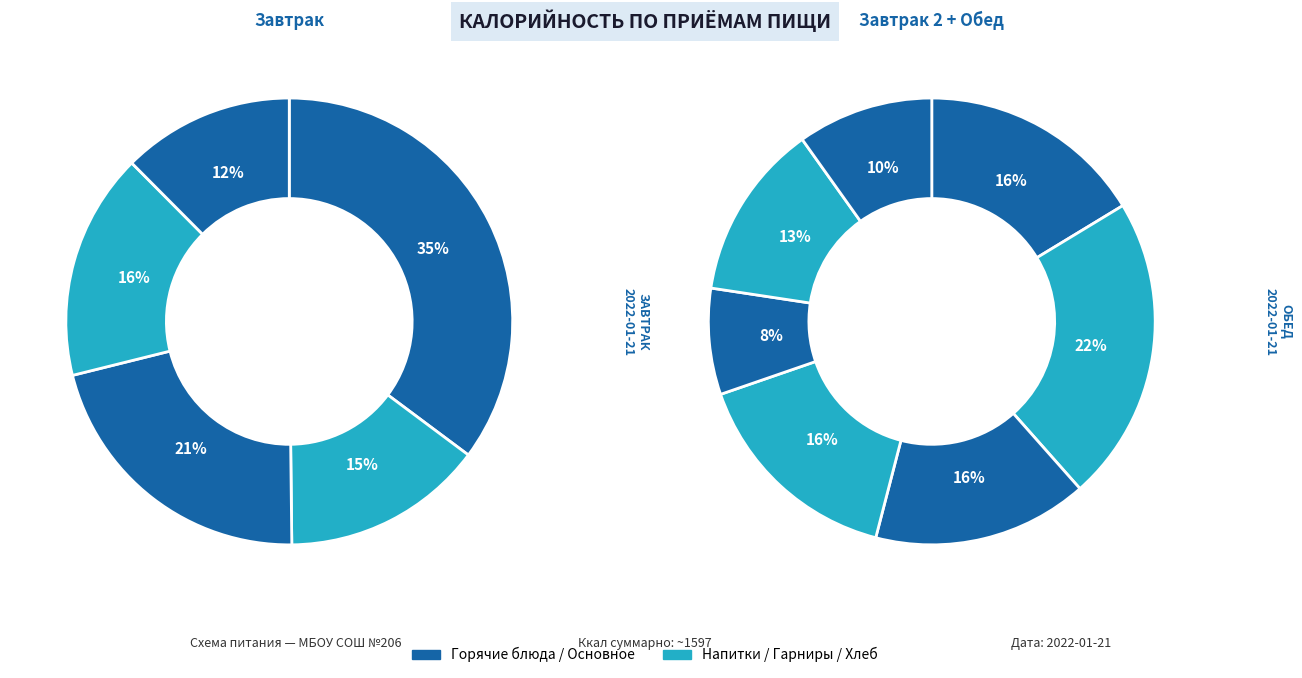

Count the number of slices in the pie.

12